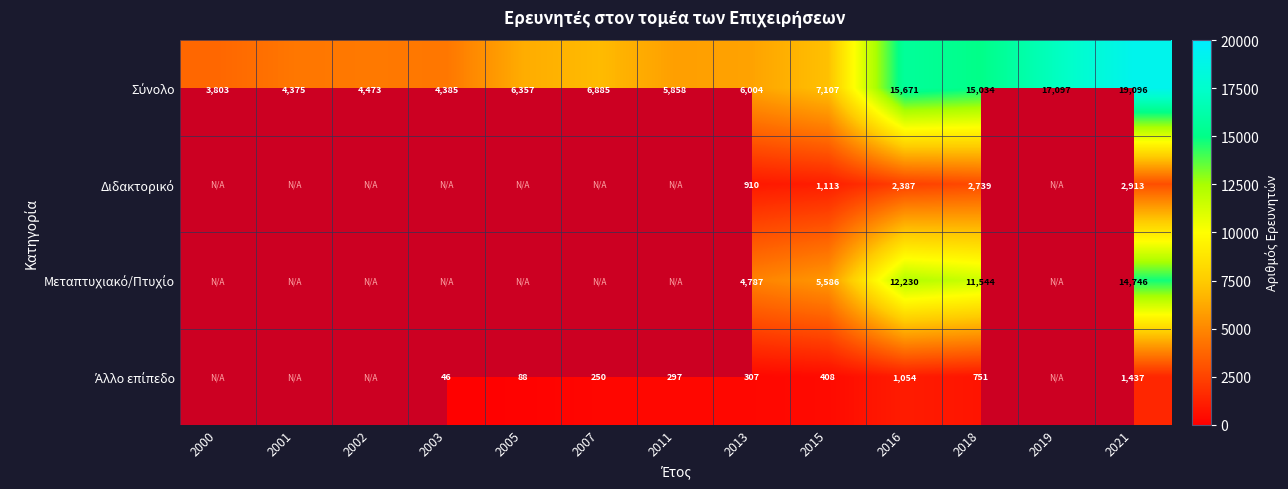

What is the total value across all series at 2013?

12008